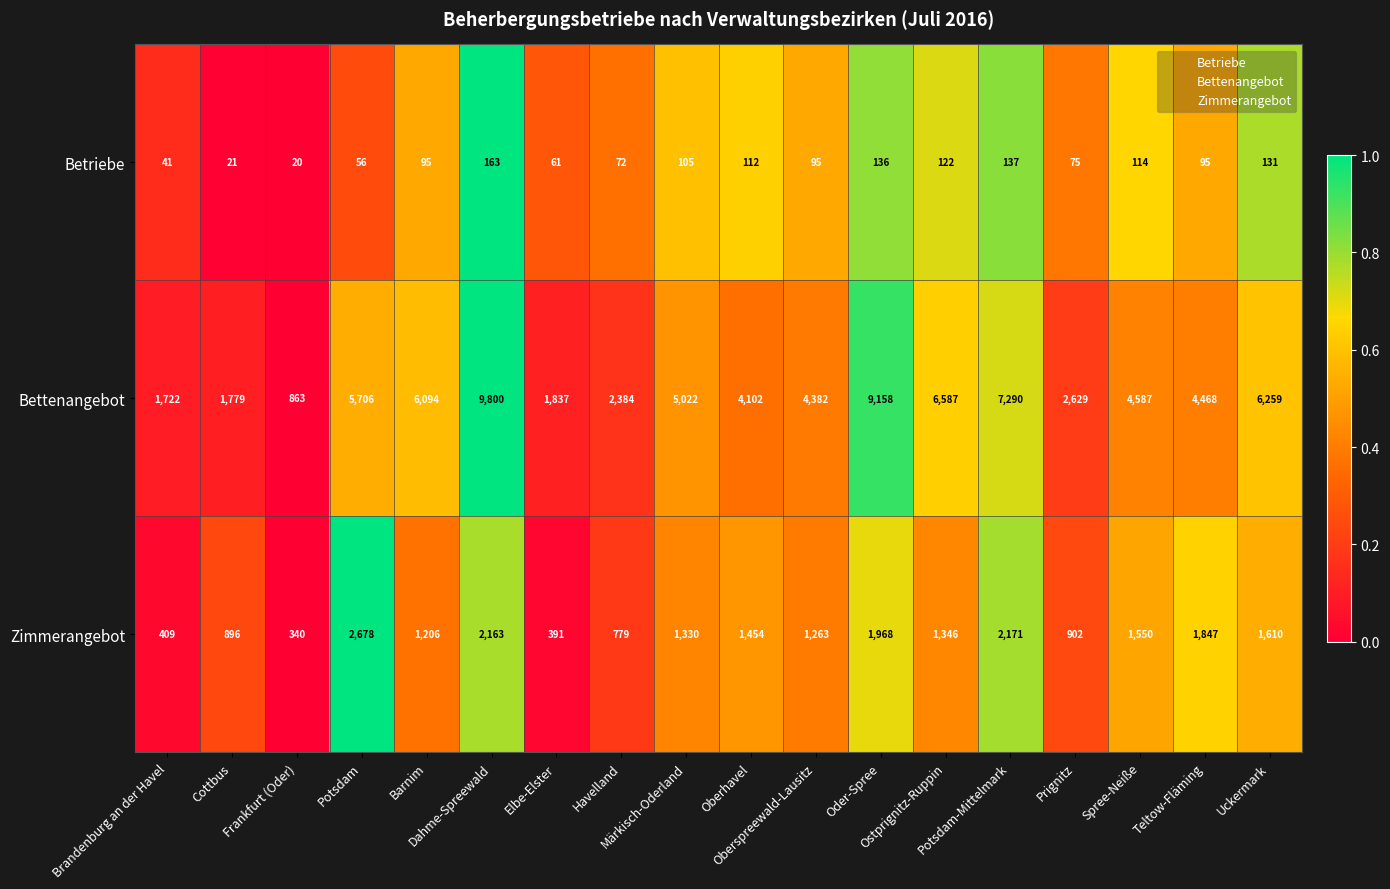

Rank the series at Oberspreewald-Lausitz from lowest to highest value.

Betriebe, Zimmerangebot, Bettenangebot